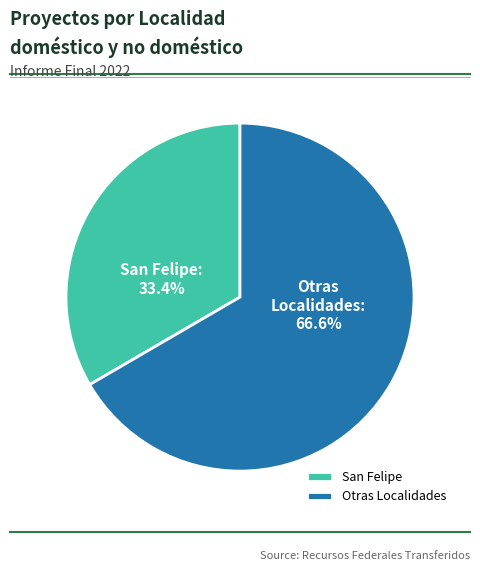

What is the ratio of the value at San Felipe to the value at Otras Localidades?

0.5